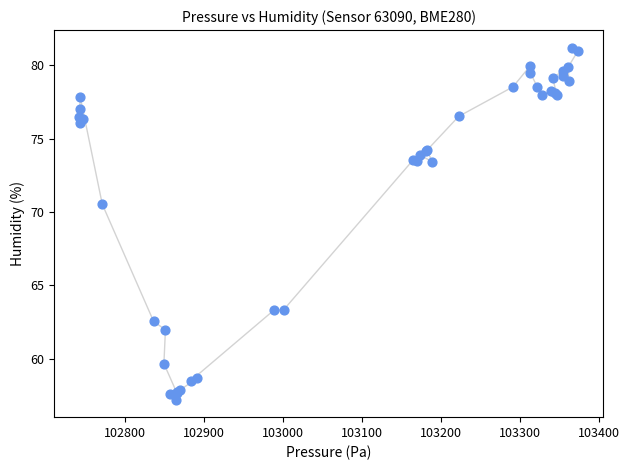

What Y value in the scatter plot is closest to 69?

70.5